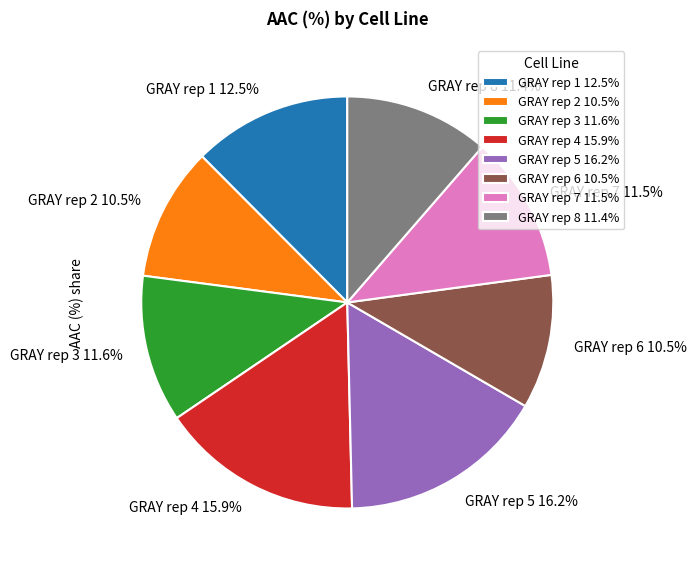

What percentage is NOT represented by GRAY rep 2 10.5%?

89.5%